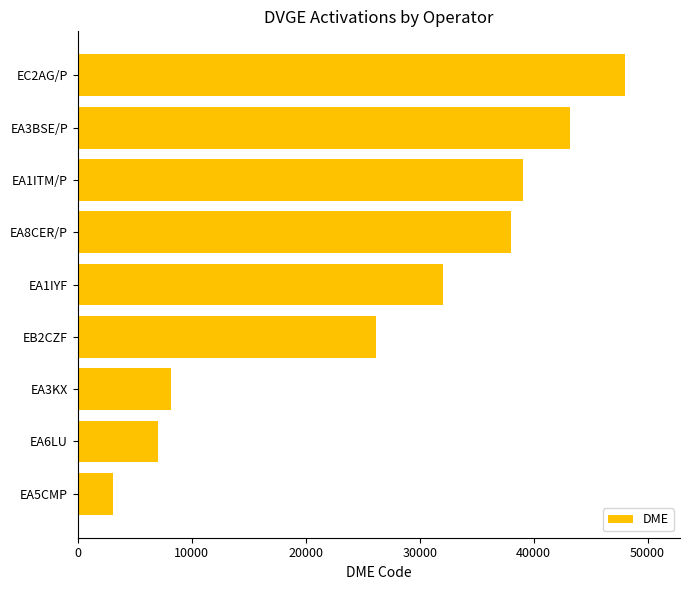

At which label is the value closest to 25563?

EB2CZF